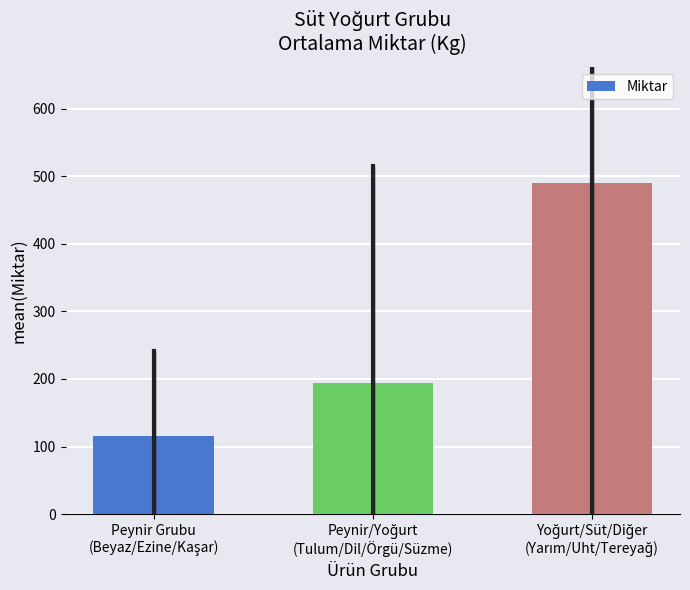

What is the sum of all values?

799.8